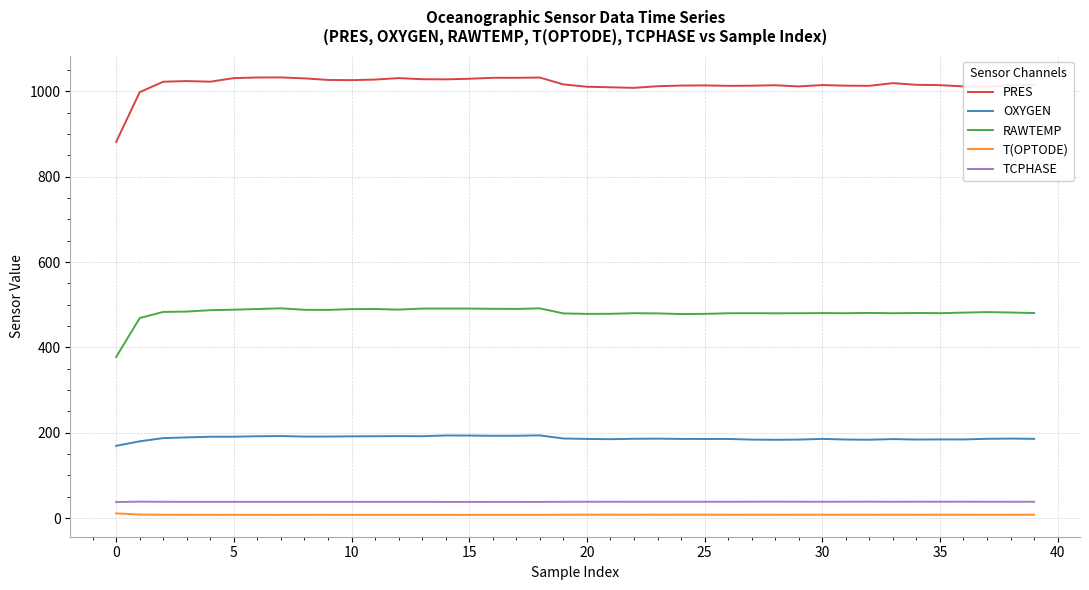

What is the maximum value for PRES?

1032.4